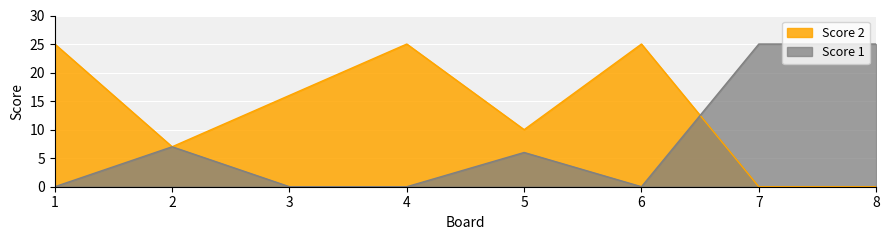

Which series ends up on top after the final intersection of Score 1 and Score 2?

Score 1